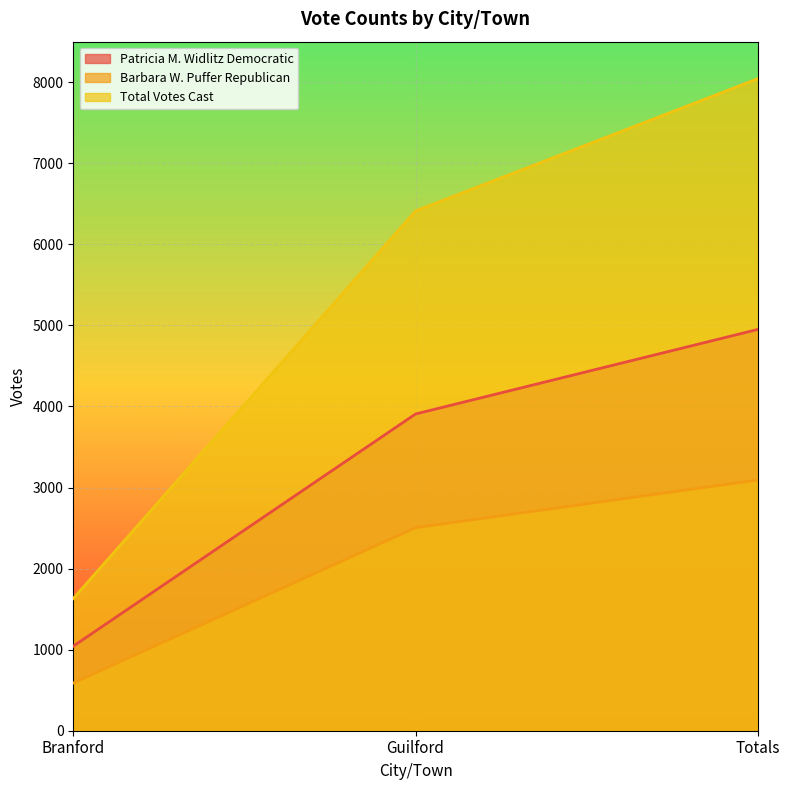

What is the total value across all series at Guilford?

12824